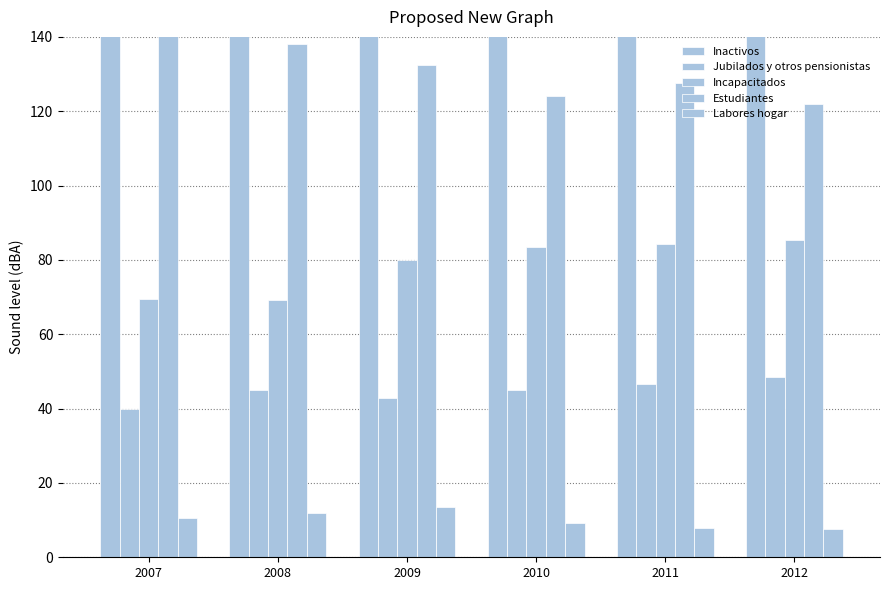

Where is Jubilados y otros pensionistas nearest to the value 44?

2008